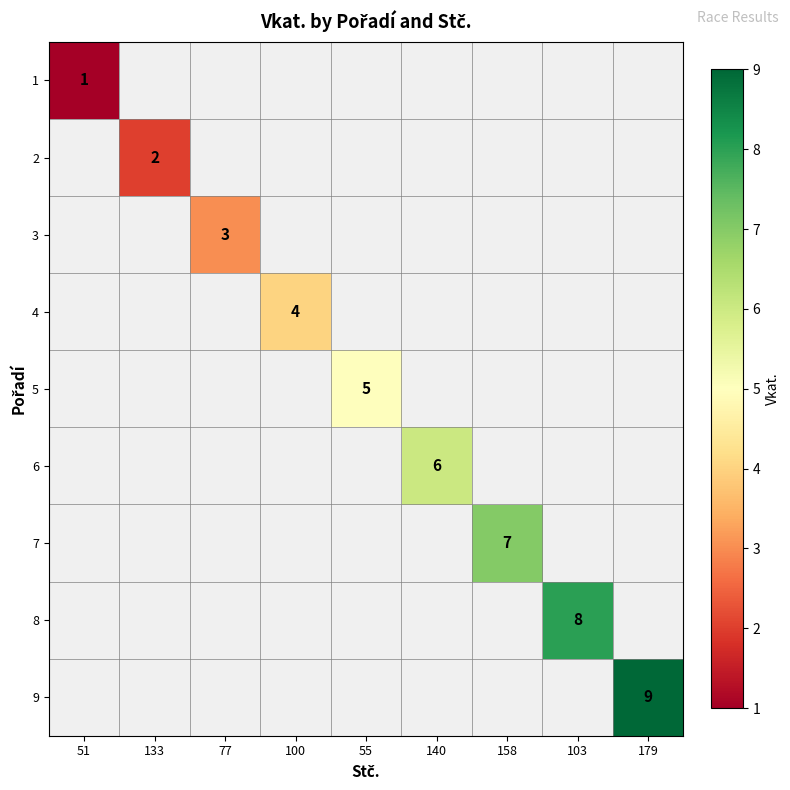

Rank the series by their average value, from lowest to highest.

1, 2, 3, 4, 5, 6, 7, 8, 9